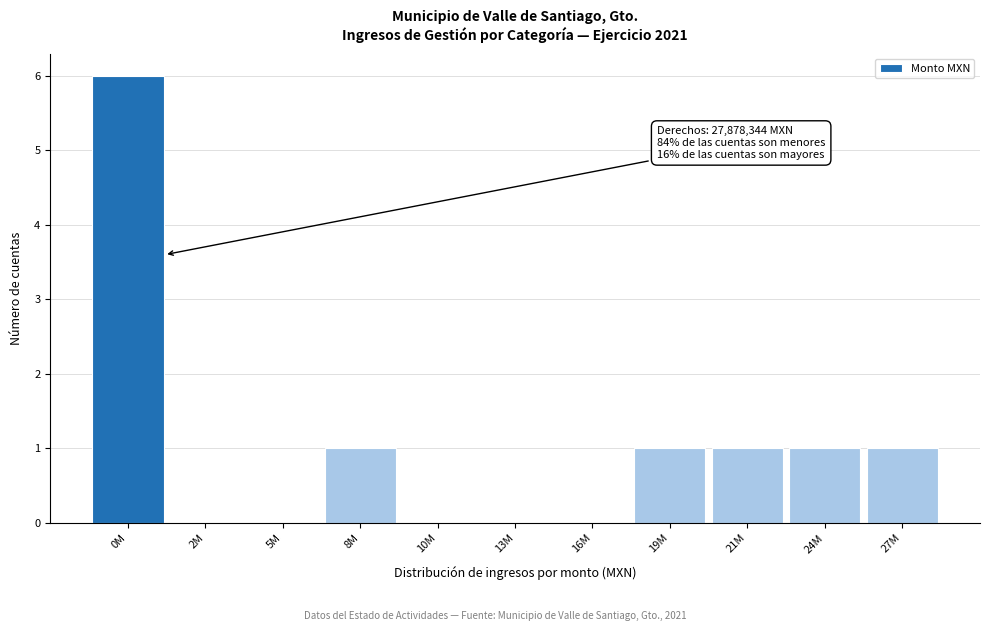

Reading right to left, transcribe all the data shown in this chart.

27M=1	24M=1	21M=1	19M=1	16M=0	13M=0	10M=0	8M=1	5M=0	2M=0	0M=6